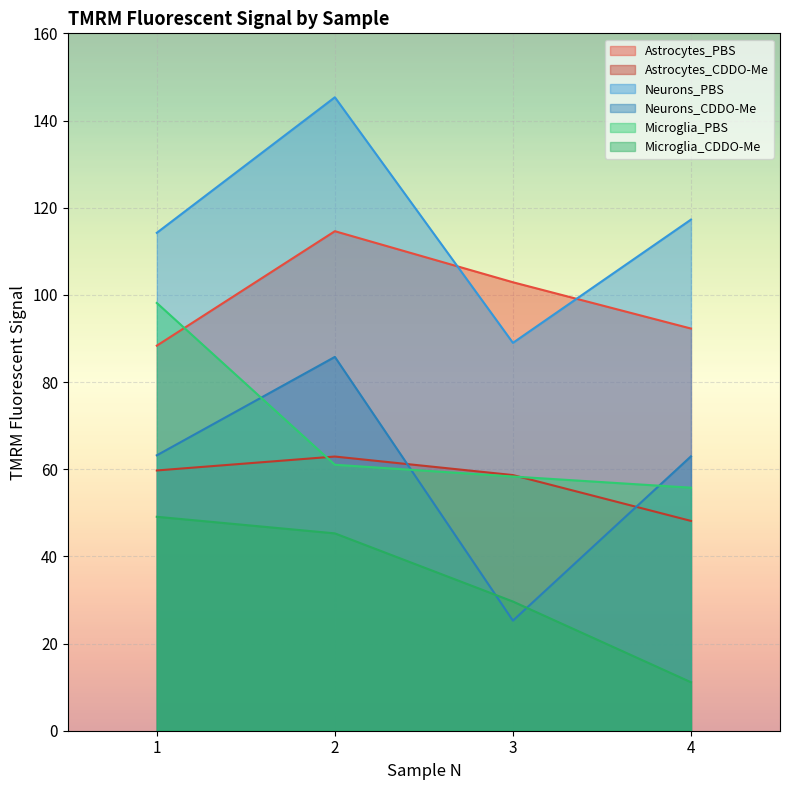

Reading right to left, transcribe all the data shown in this chart.

Astrocytes_PBS: 92.3	102.9	114.6	88.3
Astrocytes_CDDO-Me: 48.1	58.7	62.9	59.7
Neurons_PBS: 117.3	89.0	145.3	114.2
Neurons_CDDO-Me: 63.0	25.3	85.8	63.2
Microglia_PBS: 55.8	58.3	61.0	98.1
Microglia_CDDO-Me: 11.1	29.6	45.3	49.1